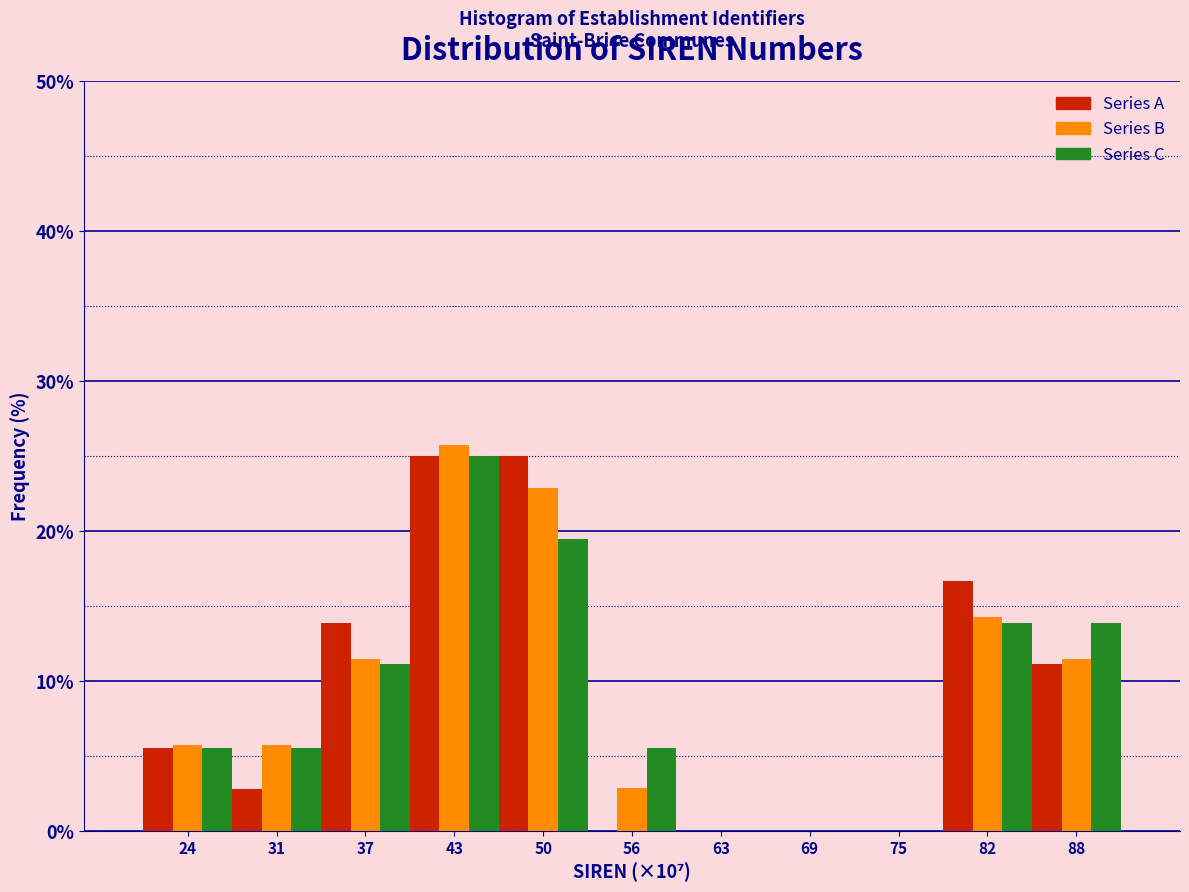

What is the maximum value shown in the chart?

25.7